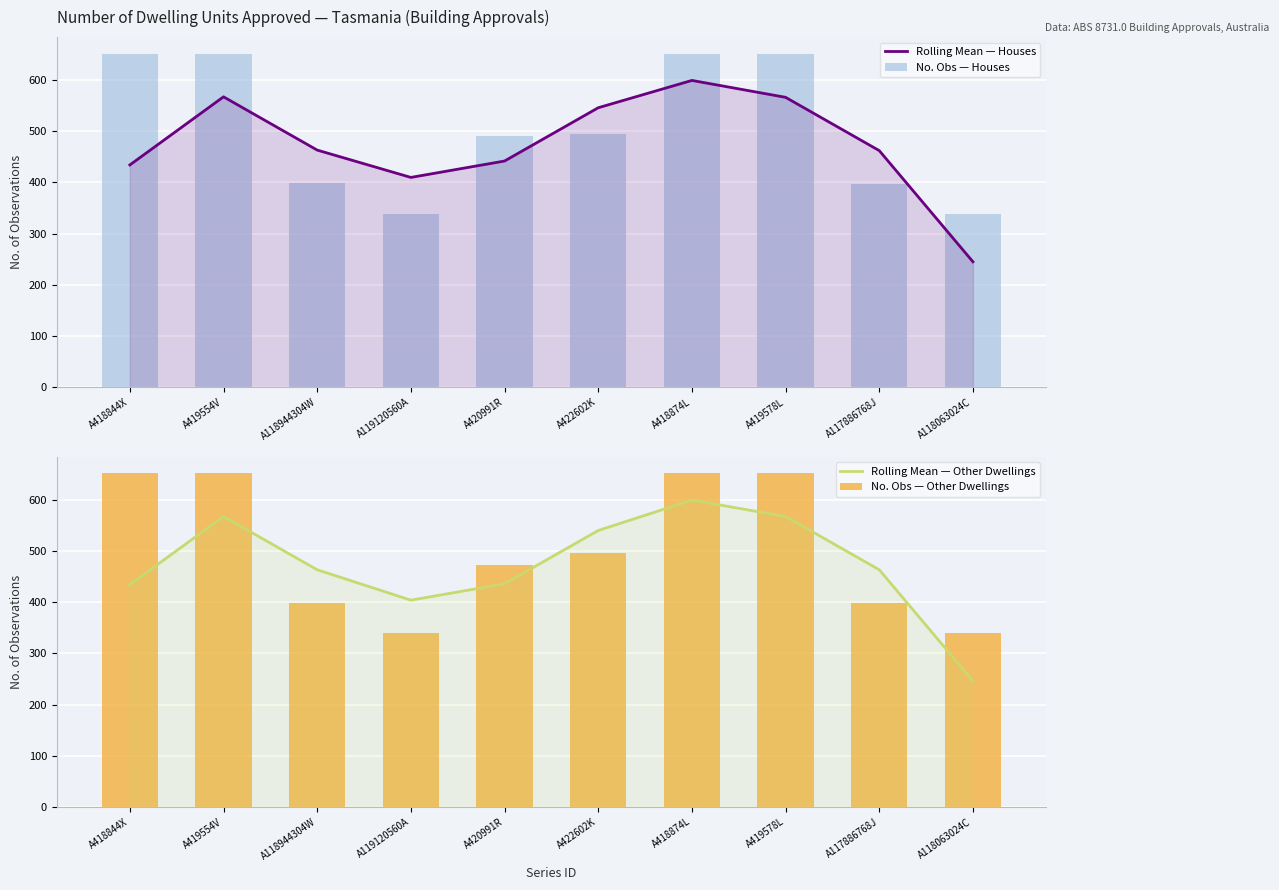

Which category has the lowest value across all series?

A118063024C